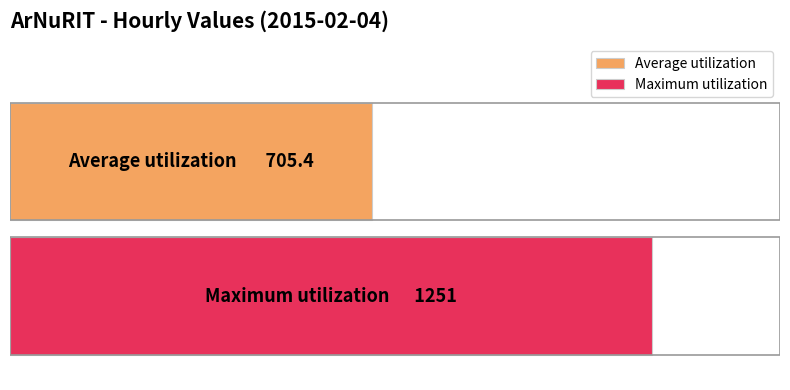

What are all the series names shown in the legend?

Average utilization, Maximum utilization